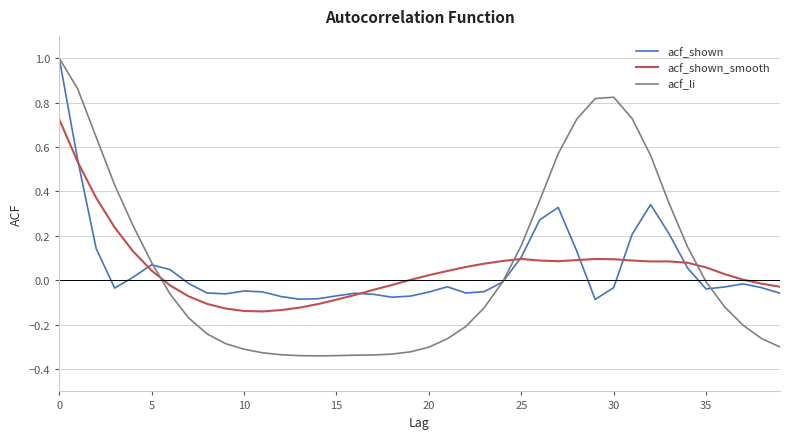

Which series has the widest spread of values?

acf_li